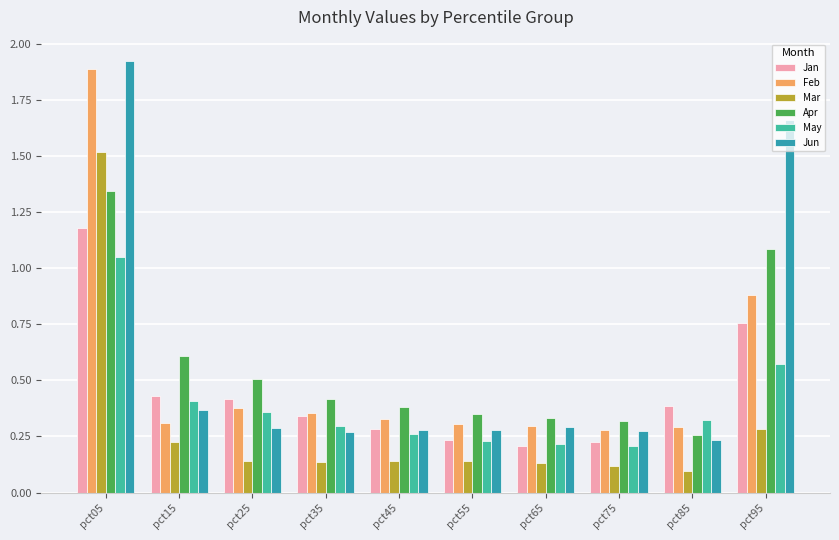

Is the value of Mar at pct05 greater than the value of Jan at pct75?

Yes